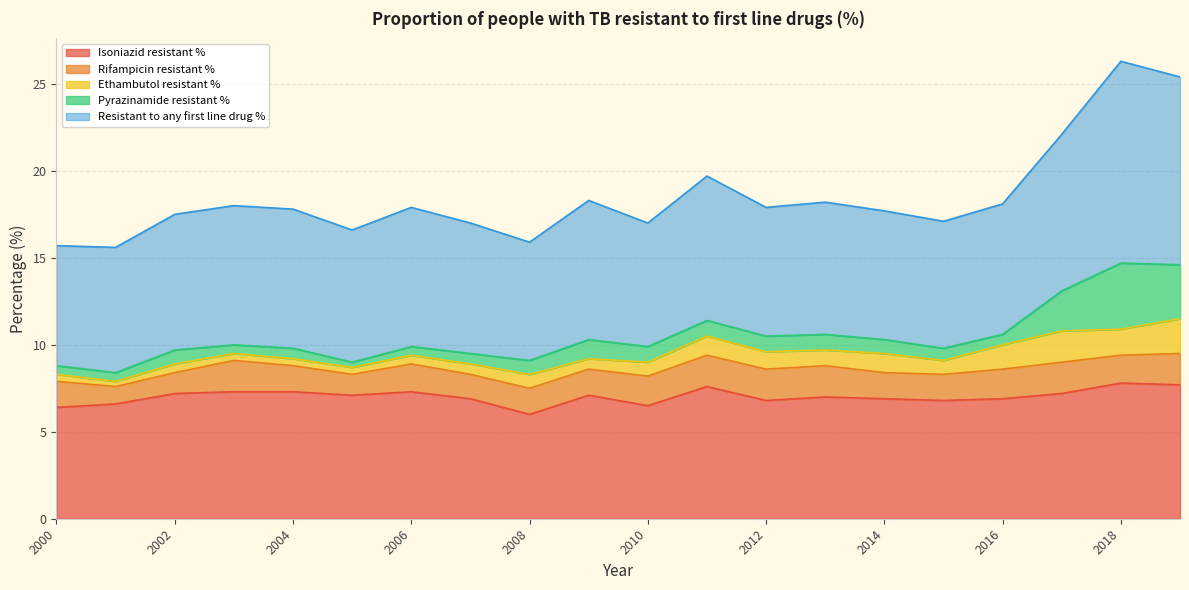

Which label corresponds to the largest value in the chart?

2018